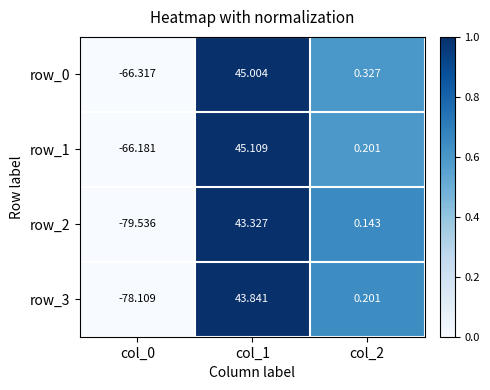

List the series in order of their peak value, lowest first.

row_2, row_3, row_0, row_1